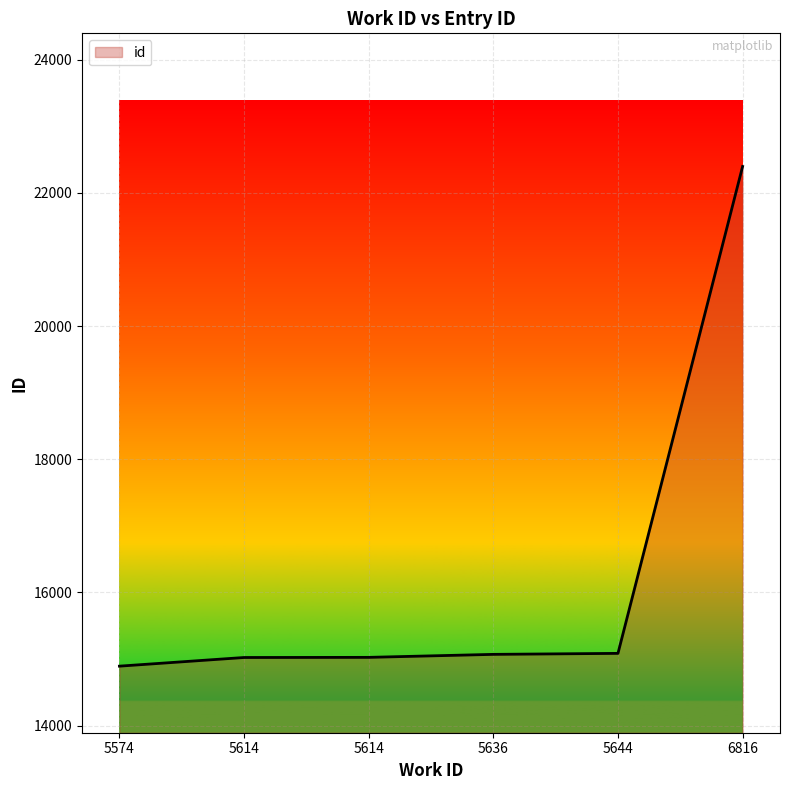

What is the ratio of the value at 5636 to the value at 5614?

1.0